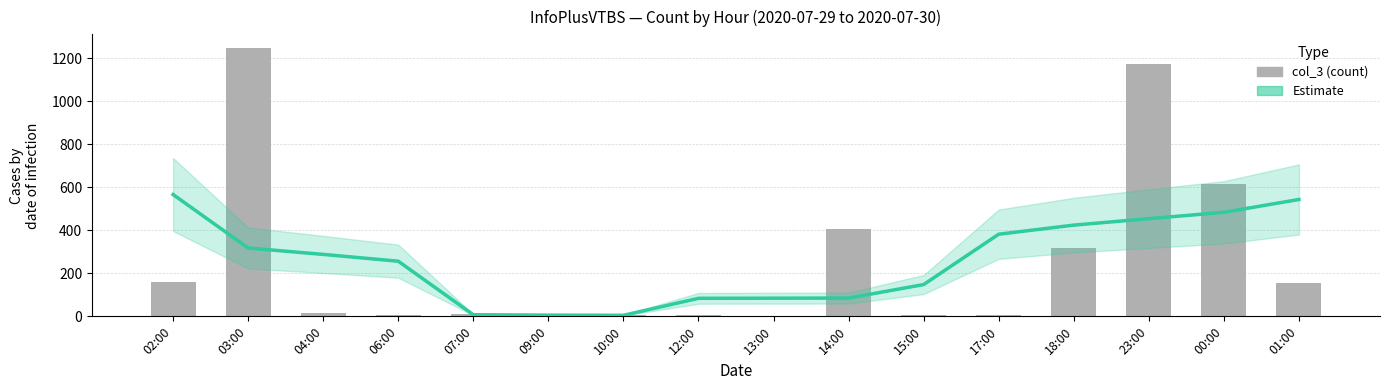

What is the difference between the highest and lowest values at 10:00?

0.8